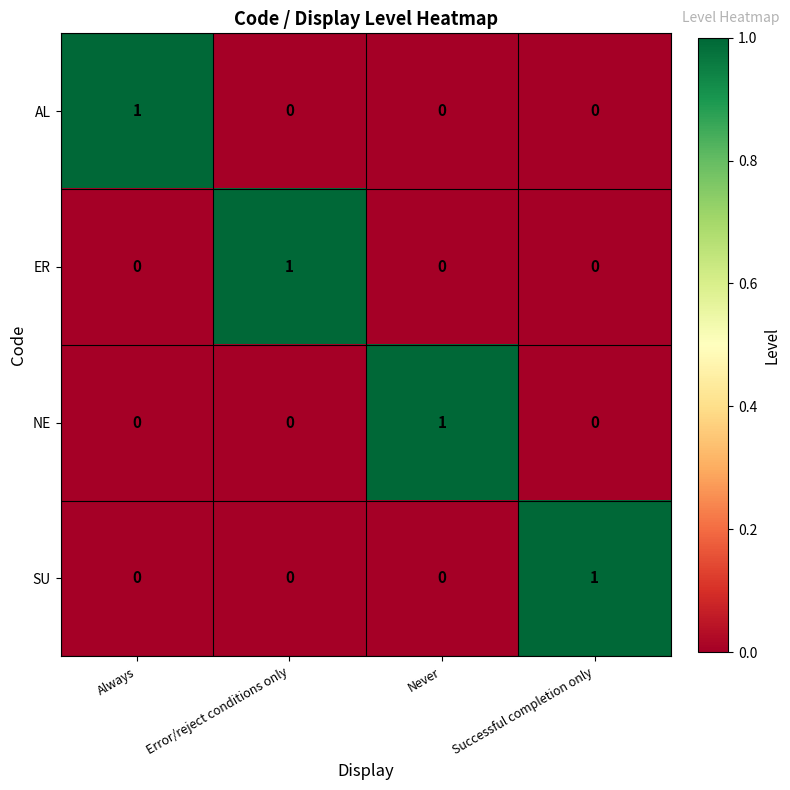

True or false: SU has a value of -1 at Error/reject conditions only.

False